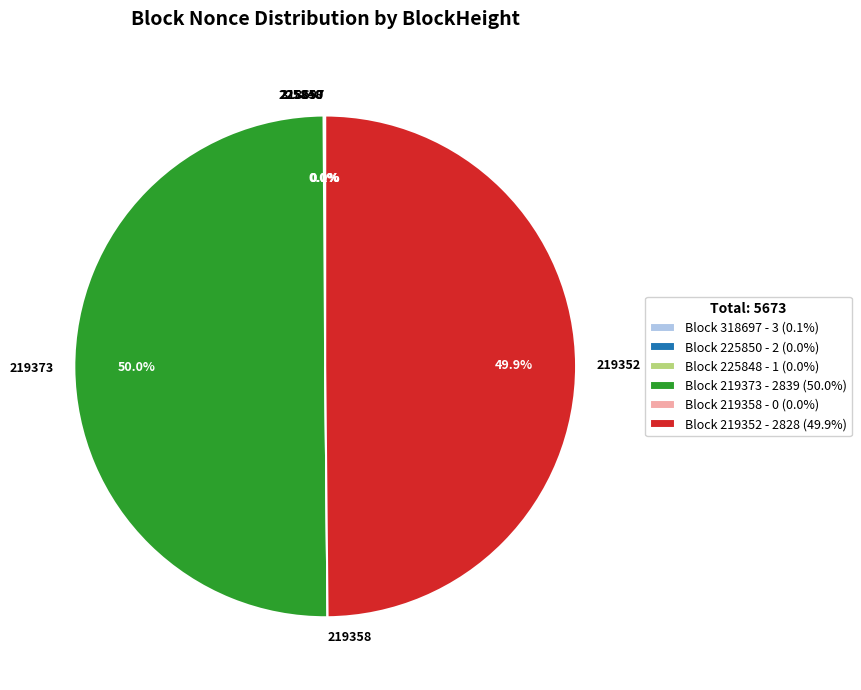

Does 219352 account for over 50% of the chart?

No